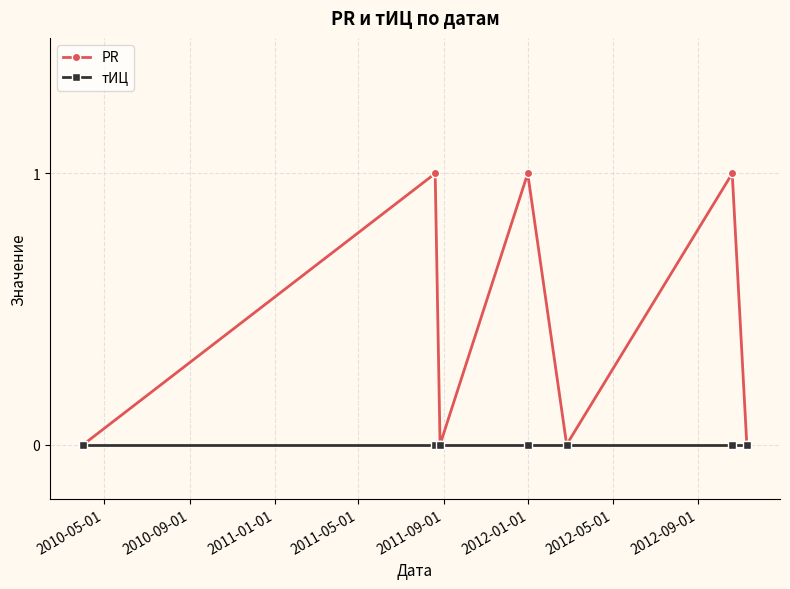

What is the value of the PR point at the 6th from the left?

1